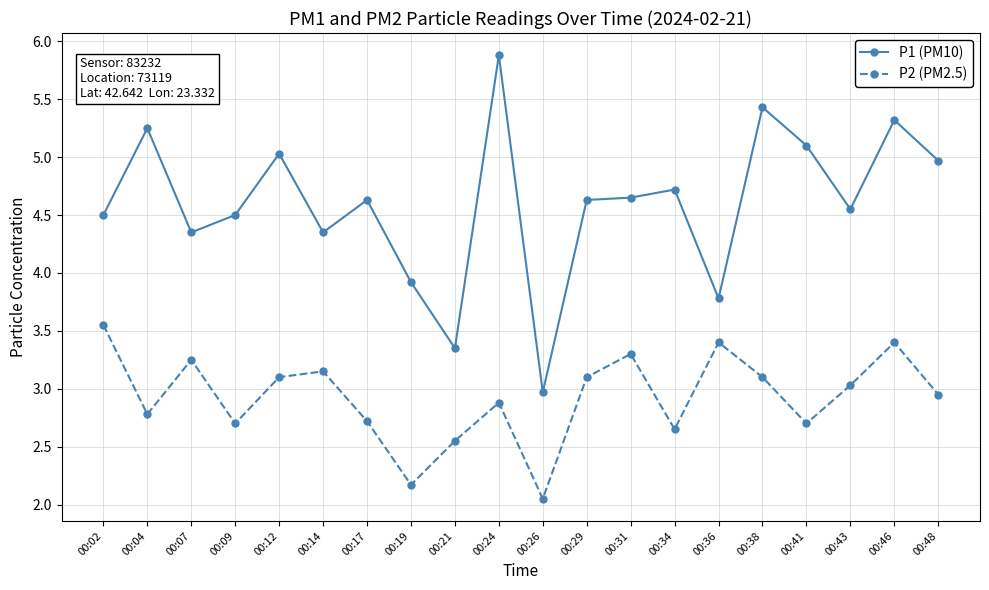

The value of P1 (PM10) at 00:24 is 5.9. True or false?

True